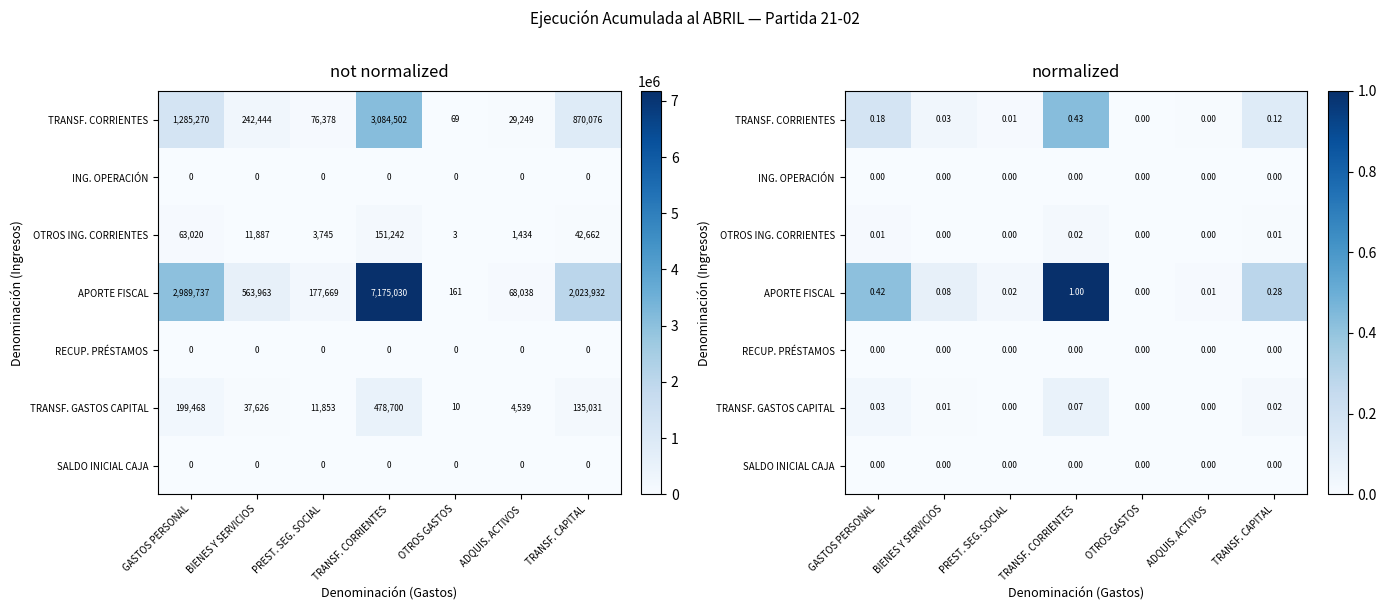

Which series has the largest range (max minus min)?

APORTE FISCAL